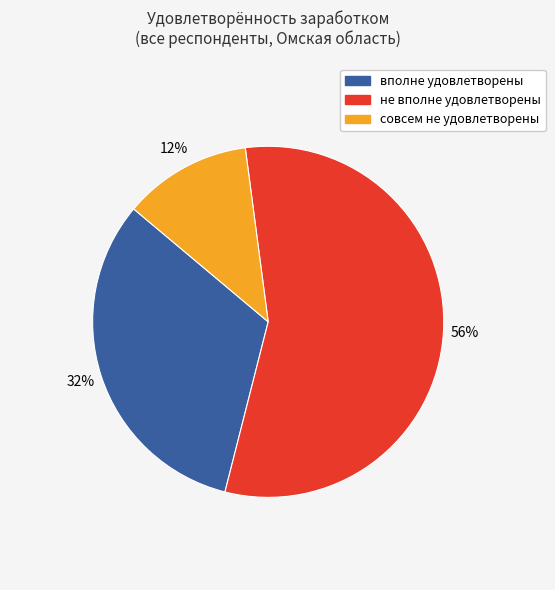

To the nearest percent, what is the difference between the largest and smallest slice percentages?

44%